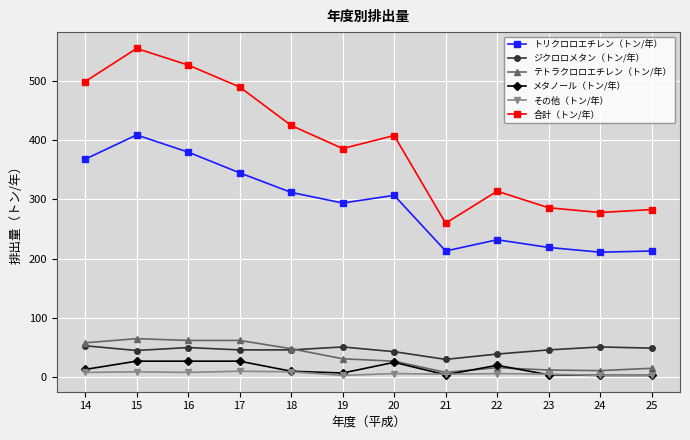

What are all the series names shown in the legend?

トリクロロエチレン（トン/年）, ジクロロメタン（トン/年）, テトラクロロエチレン（トン/年）, メタノール（トン/年）, その他（トン/年）, 合計（トン/年）